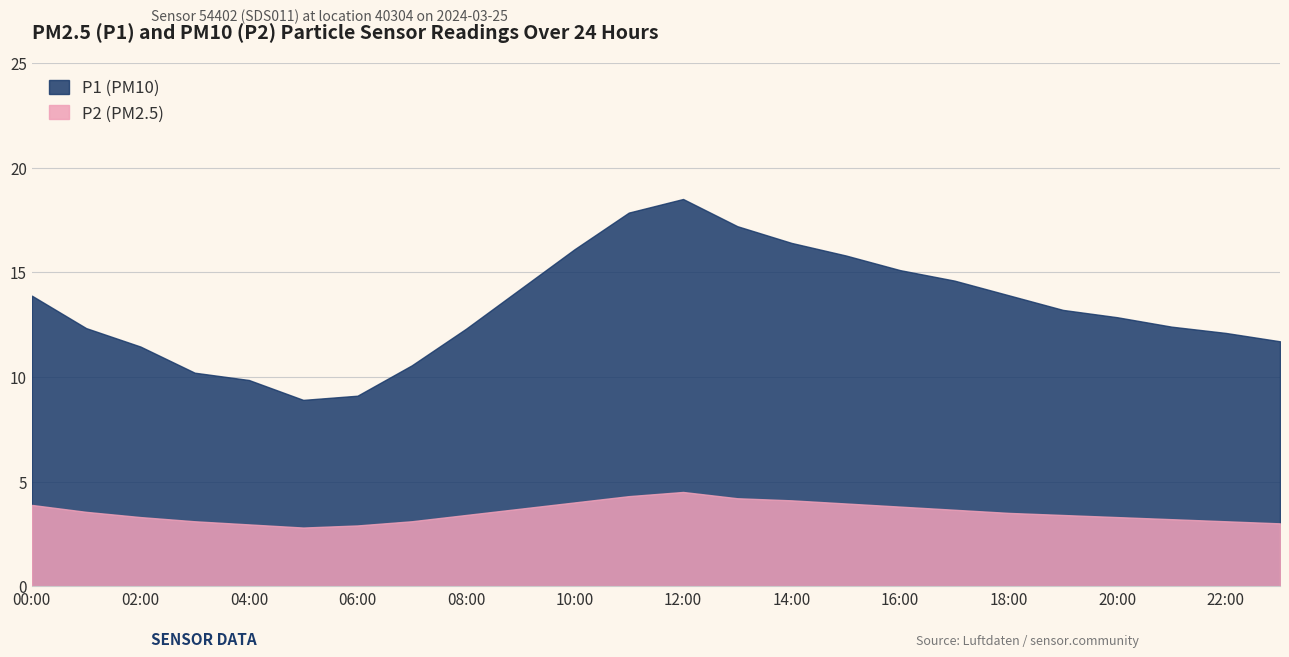

How many data points in P2 are less than 3?

3